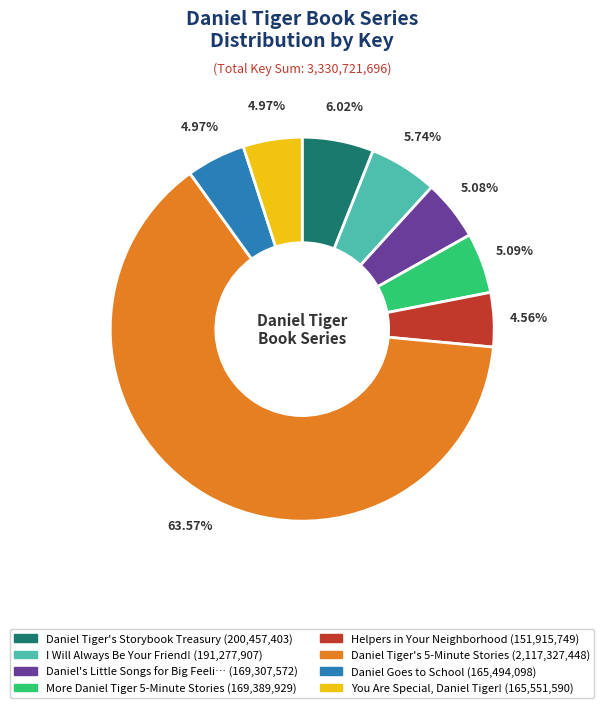

Does any single category account for the majority?

Yes